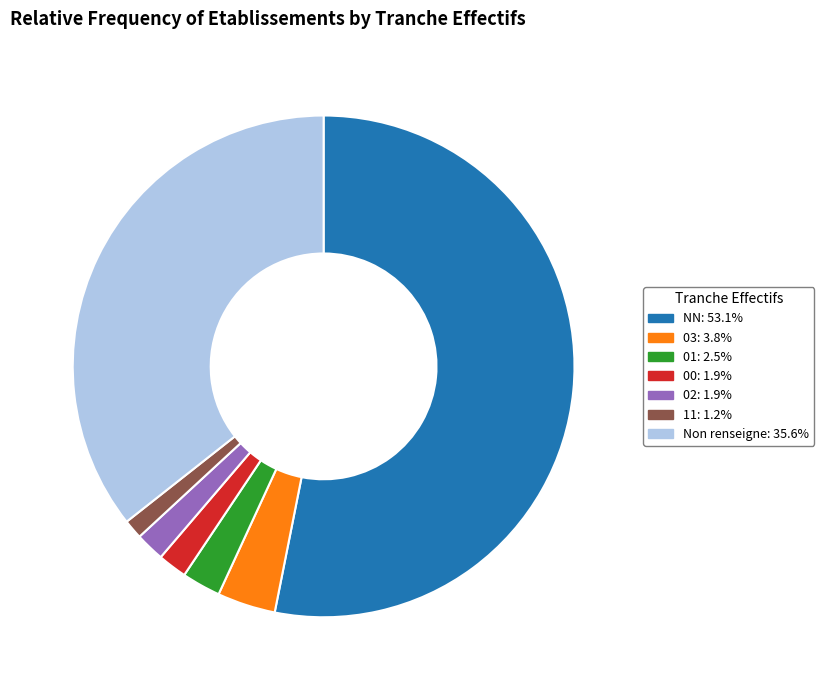

Combined, do 03: 3.8% and 02: 1.9% account for over 50%?

No